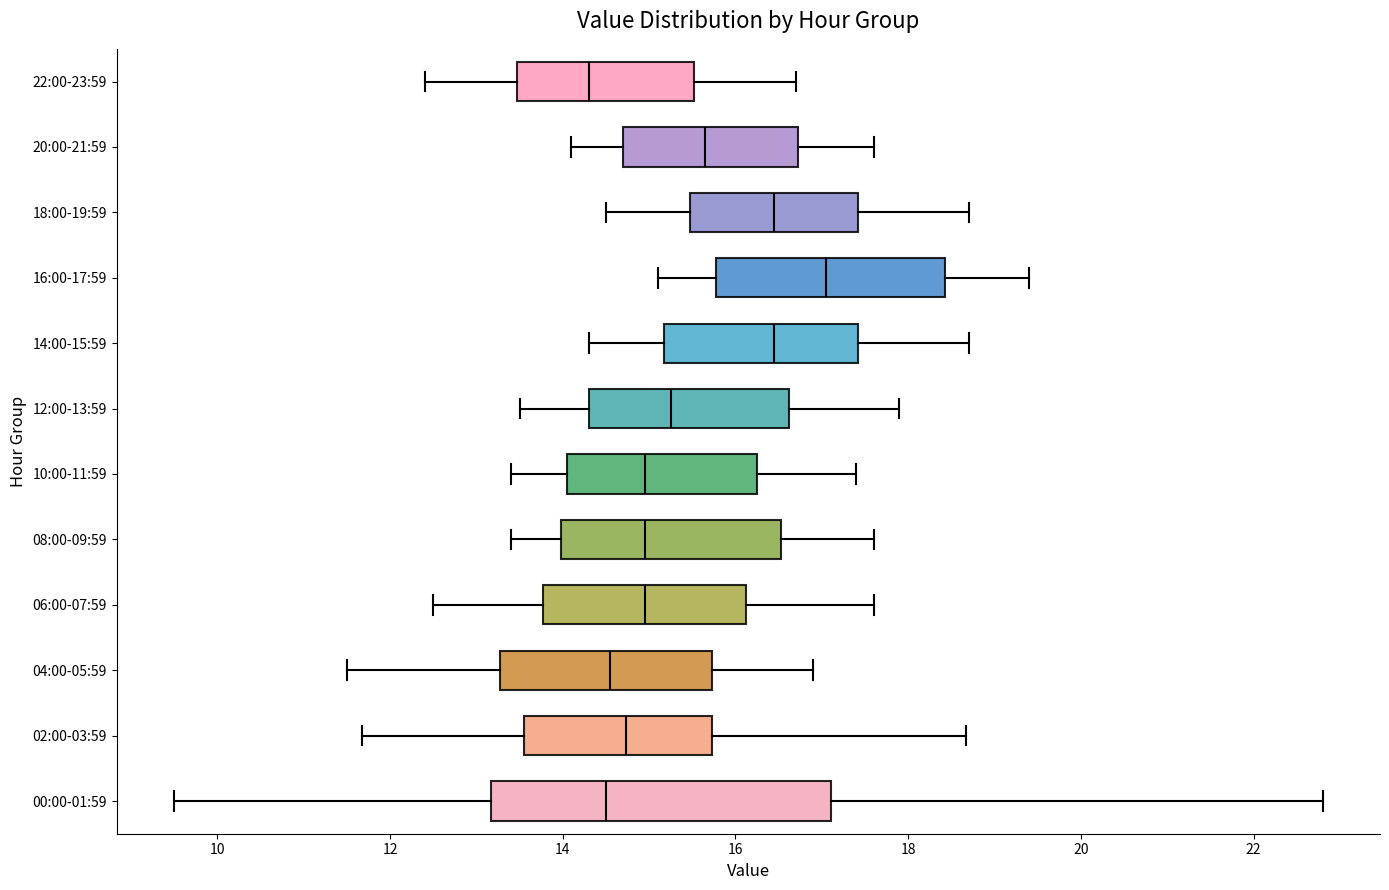

Reading bottom to top, transcribe this box plot: for each box, give where its median line is, the range the box spans, and where its two whiskers end, as read against the x-axis. The values are not printed on the chart, so give them approximately, as read against the axis.

00:00-01:59: median 14.6, box 13.2 to 17.2, whiskers 9.6 to 22.8
02:00-03:59: median 14.8, box 13.6 to 15.8, whiskers 11.6 to 18.6
04:00-05:59: median 14.6, box 13.2 to 15.8, whiskers 11.6 to 17.0
06:00-07:59: median 15.0, box 13.8 to 16.2, whiskers 12.6 to 17.6
08:00-09:59: median 15.0, box 14.0 to 16.6, whiskers 13.4 to 17.6
10:00-11:59: median 15.0, box 14.0 to 16.2, whiskers 13.4 to 17.4
12:00-13:59: median 15.2, box 14.4 to 16.6, whiskers 13.6 to 18.0
14:00-15:59: median 16.4, box 15.2 to 17.4, whiskers 14.4 to 18.8
16:00-17:59: median 17.0, box 15.8 to 18.4, whiskers 15.2 to 19.4
18:00-19:59: median 16.4, box 15.4 to 17.4, whiskers 14.6 to 18.8
20:00-21:59: median 15.6, box 14.8 to 16.8, whiskers 14.2 to 17.6
22:00-23:59: median 14.4, box 13.4 to 15.6, whiskers 12.4 to 16.8